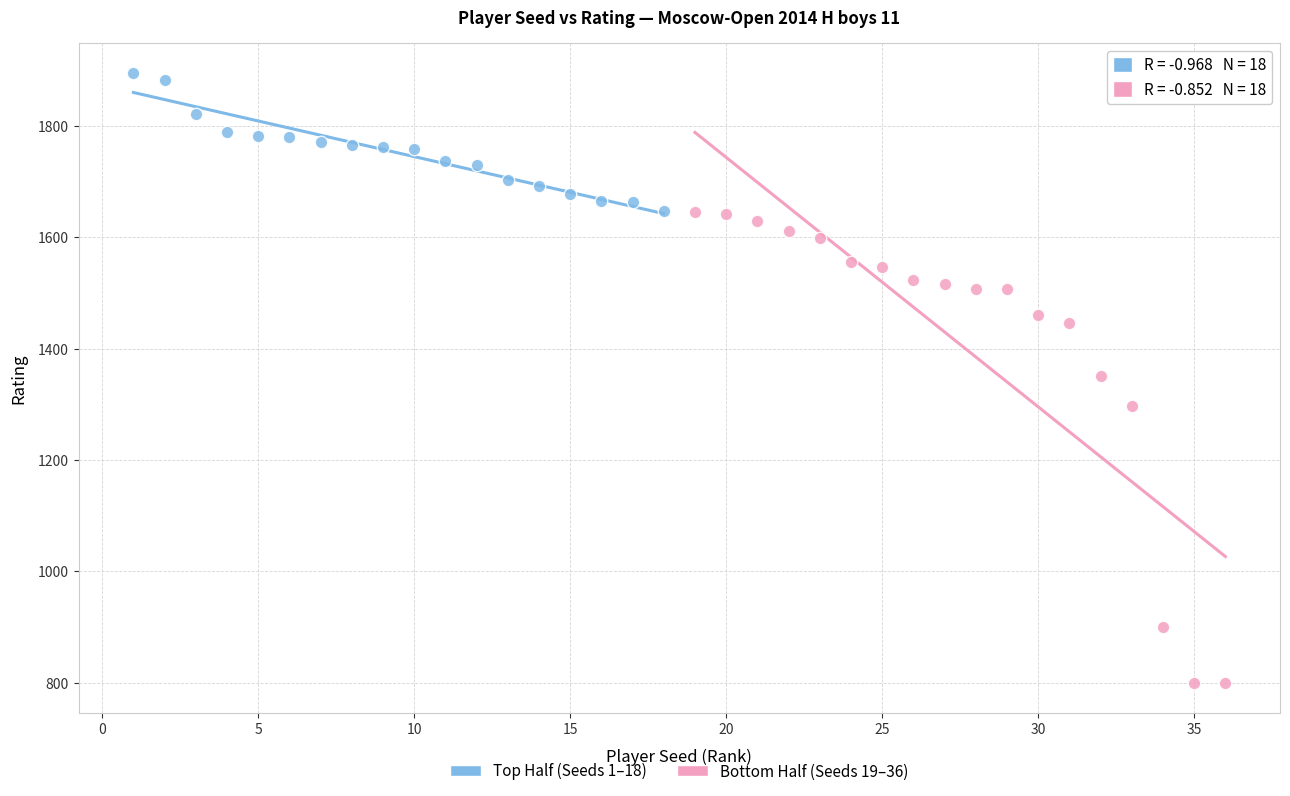

Which series contains the lowest Y value?

Bottom Half (Seeds 19–36)